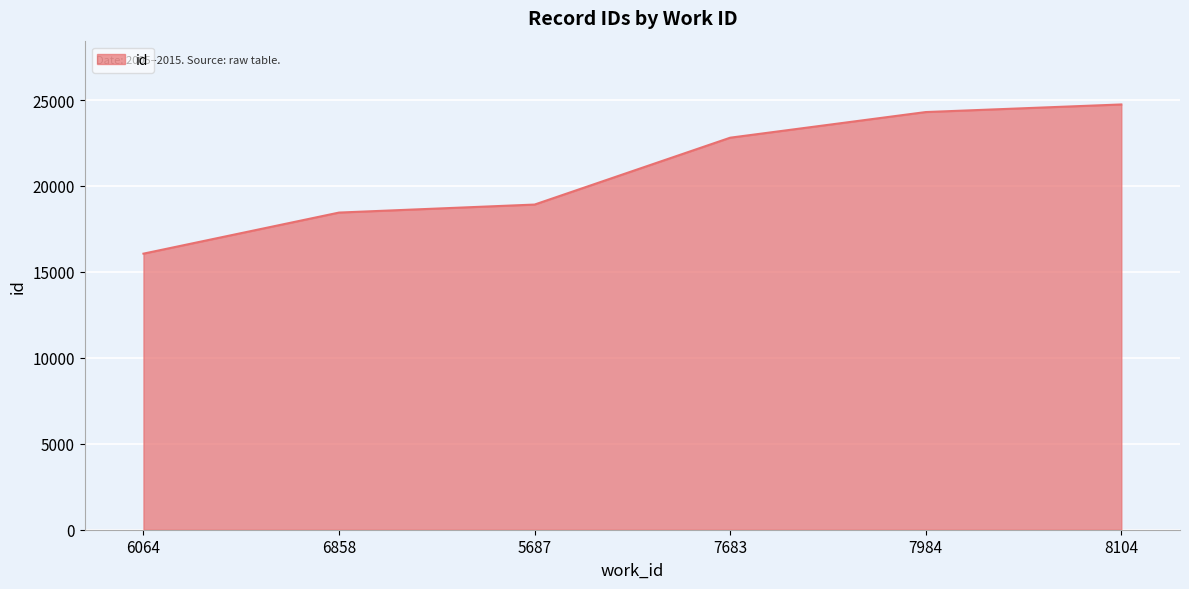

Rank the categories by value from highest to lowest.

8104, 7984, 7683, 5687, 6858, 6064